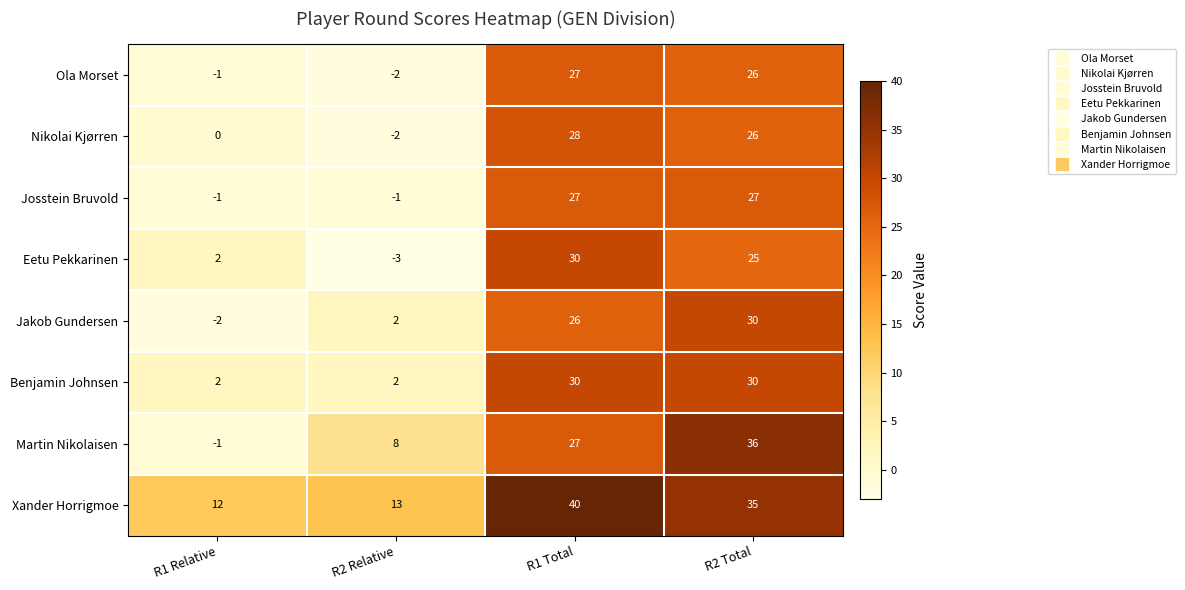

What is the sum of all Ola Morset values?

50